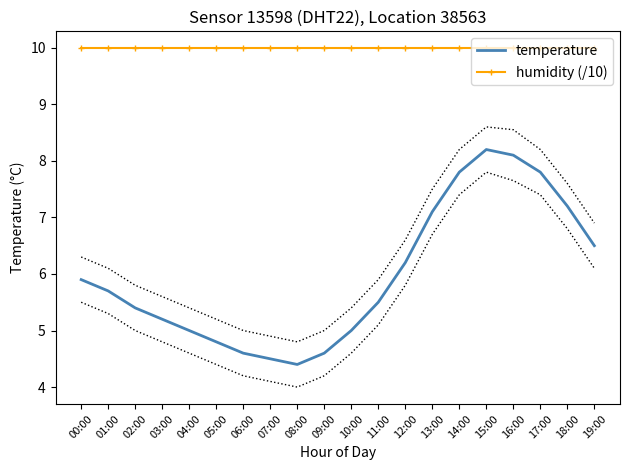

What is the difference between the temperature values at 03:00 and 01:00?

0.5